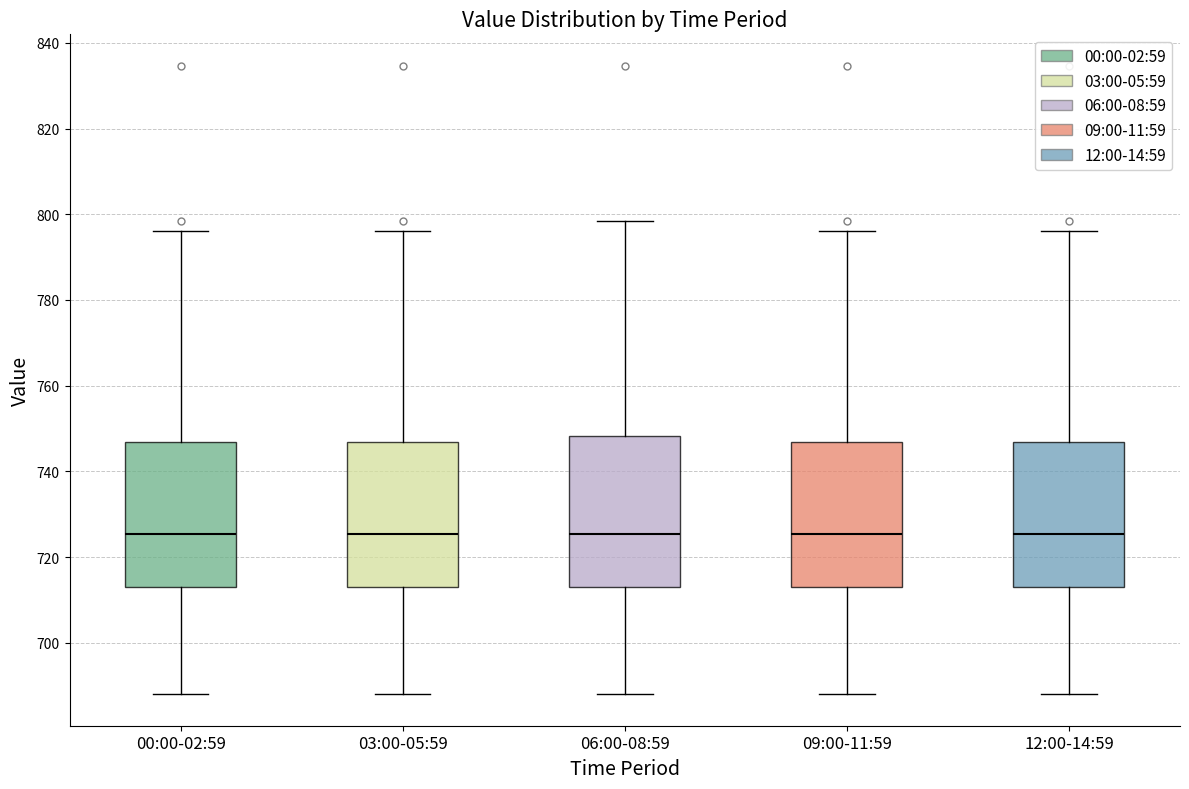

Where is the upper edge of the box for 12:00-14:59 on the y-axis? The values are not printed on the chart, so give them approximately, as read against the axis.

746